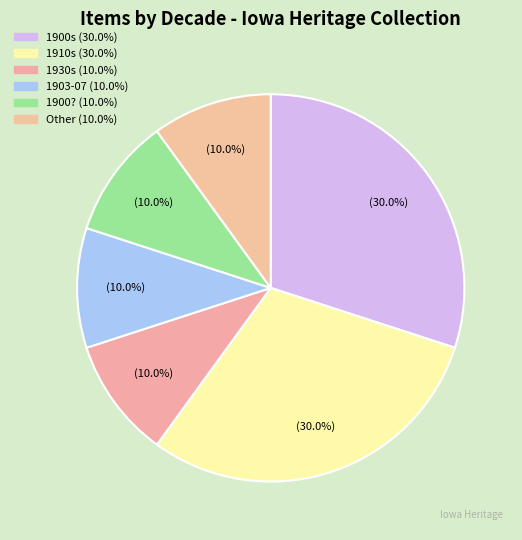

How many slices are in this pie chart?

6